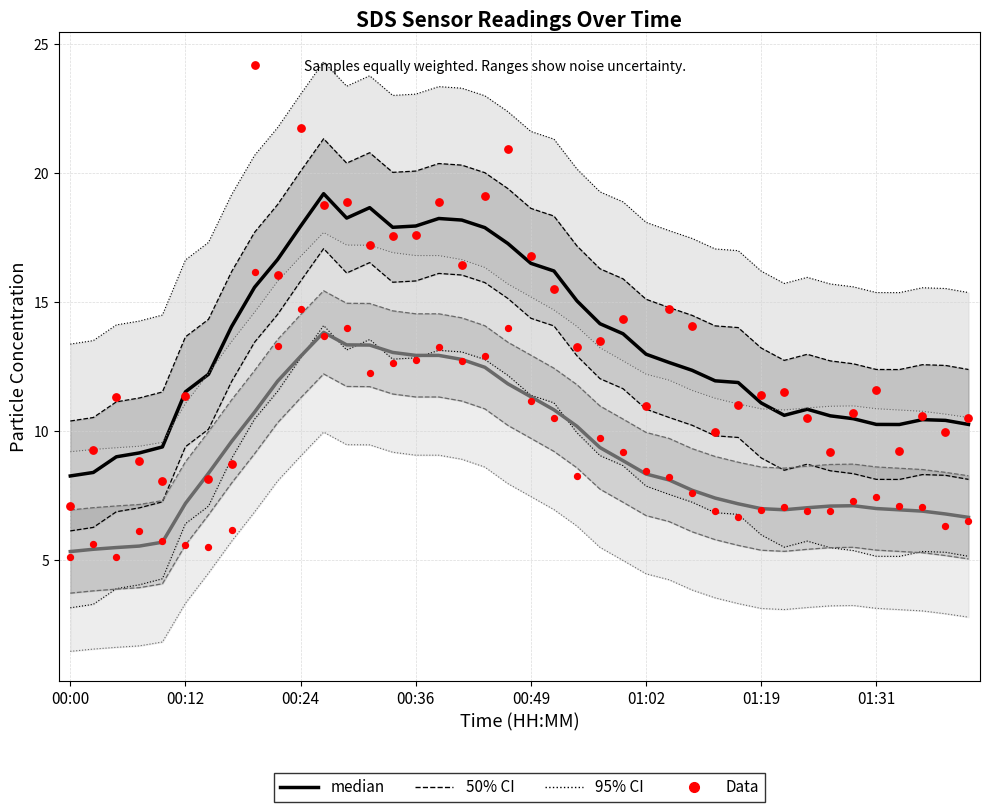

Which series has the largest total across all categories?

Data (SDS_P1)